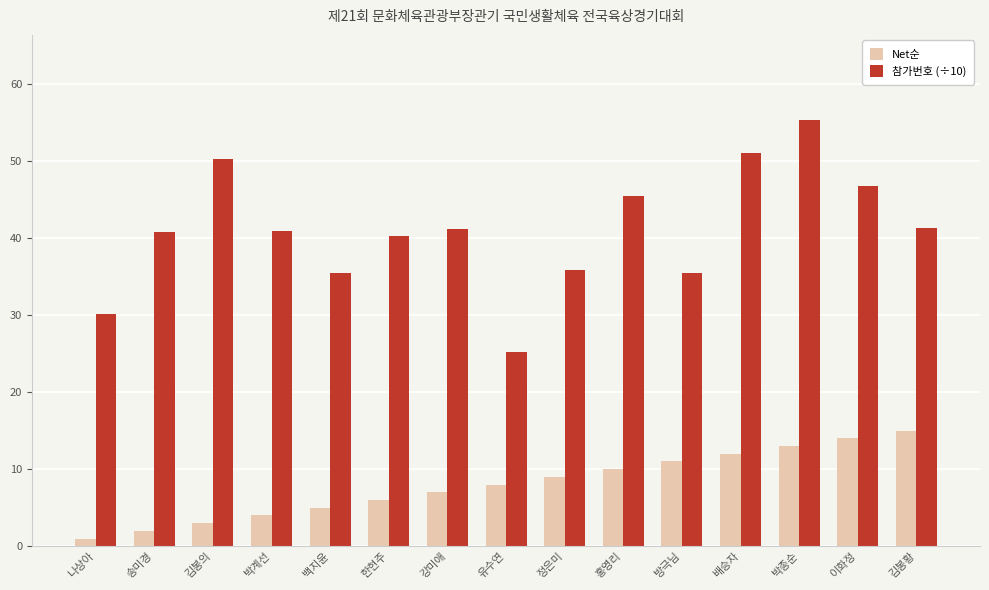

How many groups of bars are there?

15